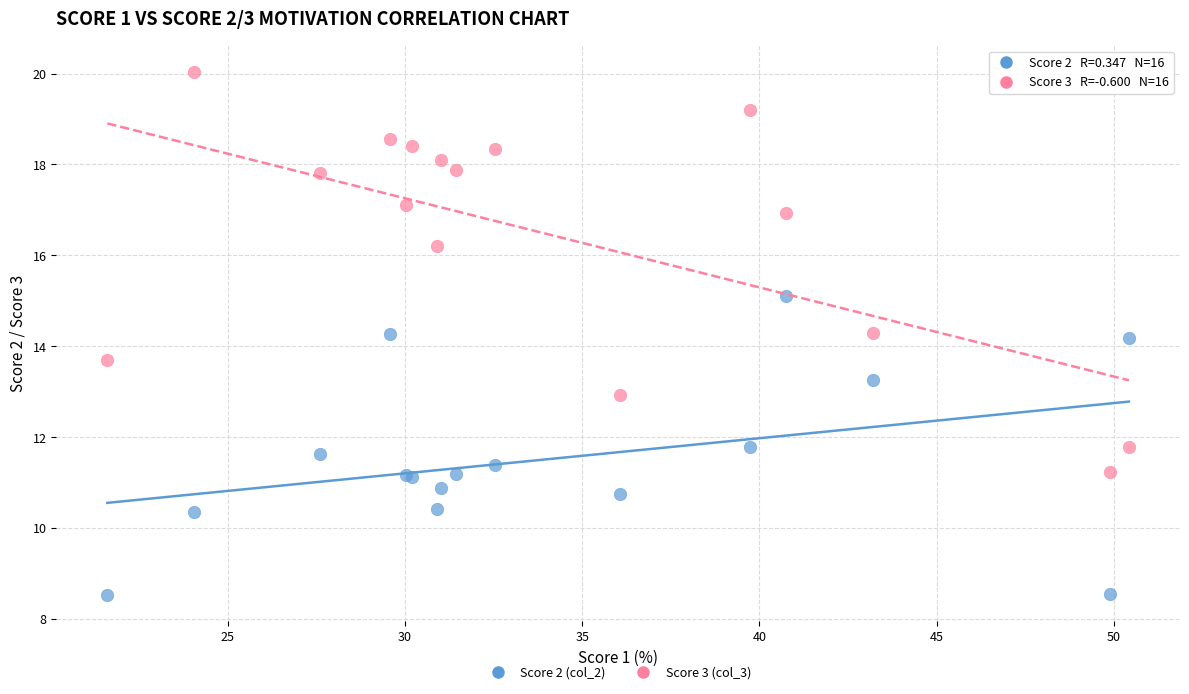

Which series contains the highest Y value?

Score 3 (col_3)